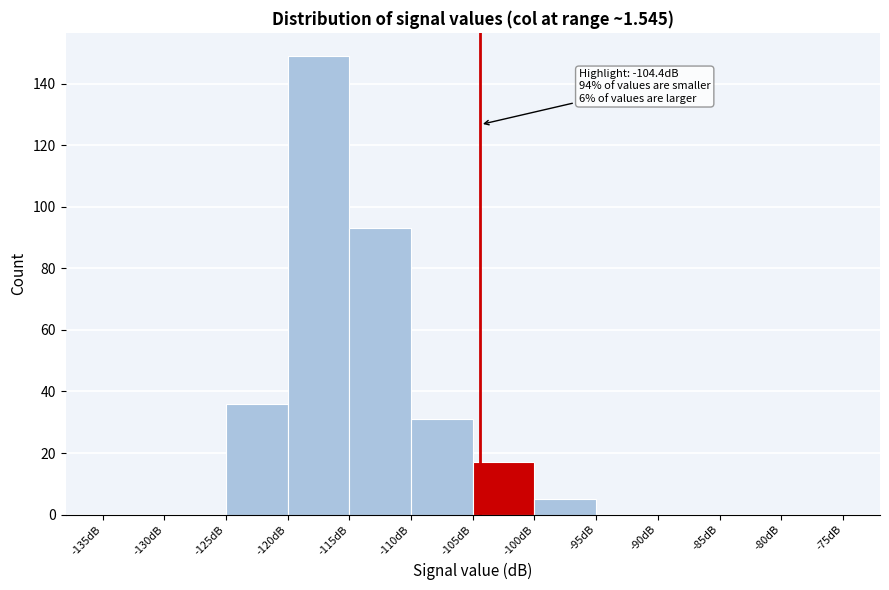

Which range on the x-axis has the tallest bar?

-120 to -115